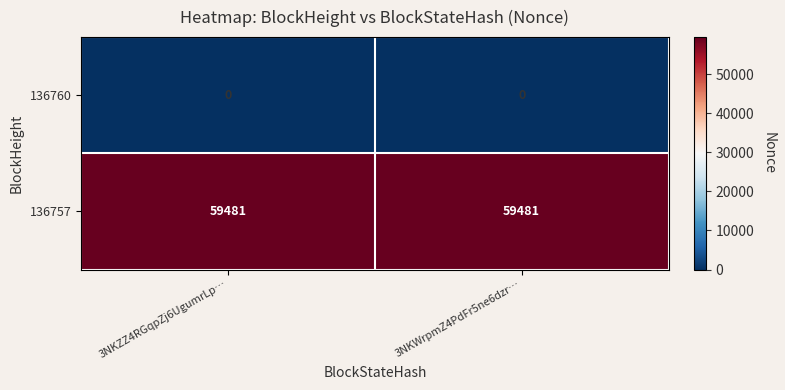

At 3NKWrpmZ4PdFr5ne6dzr…, list the series in order from smallest to largest.

136760, 136757